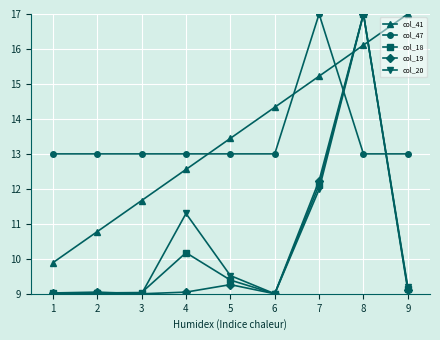

At how many categories does at least one series exceed 9?

9